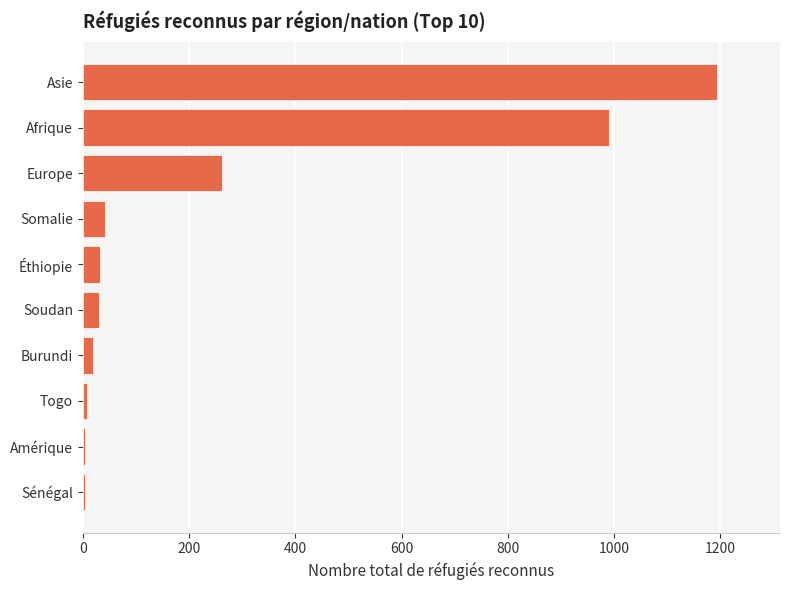

At which label is the value closest to 598?

Europe